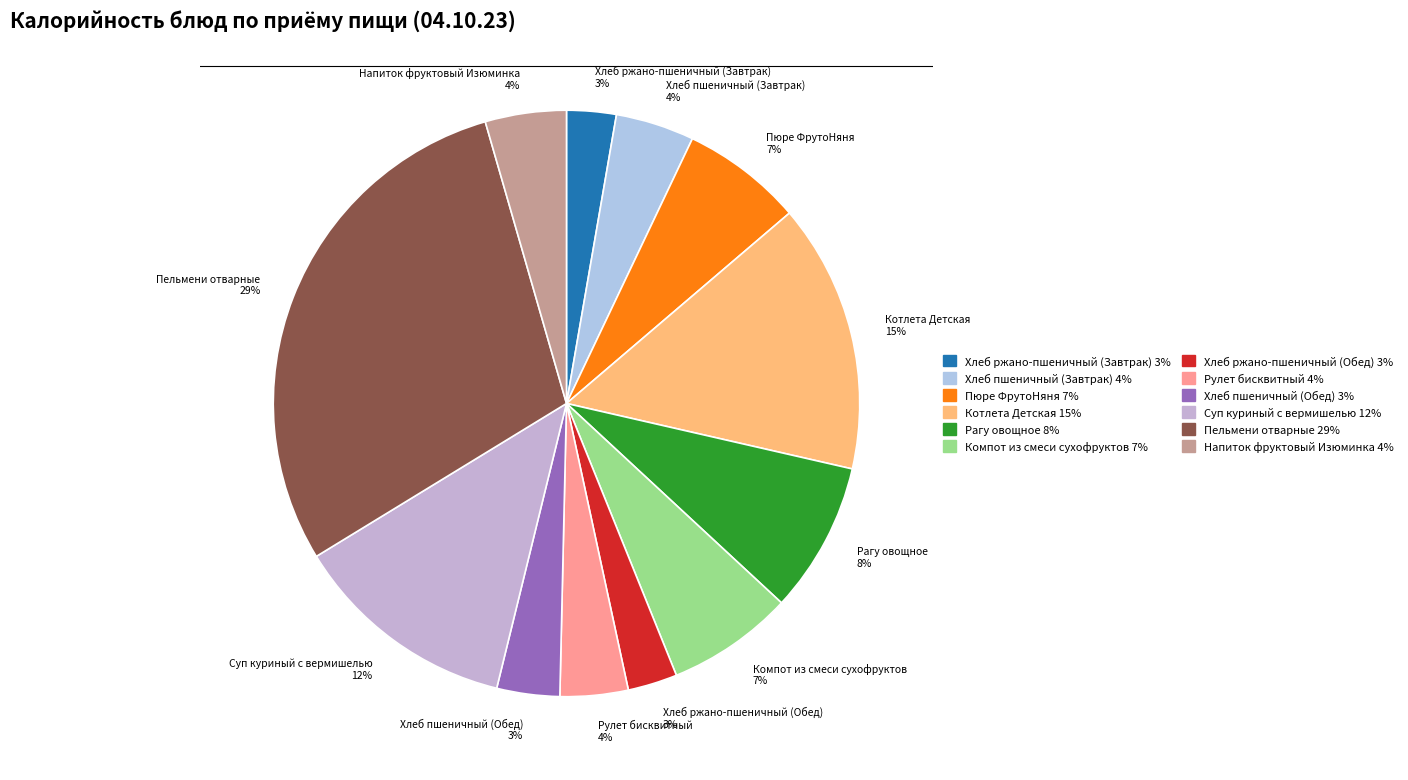

How many segments does this pie chart have?

12